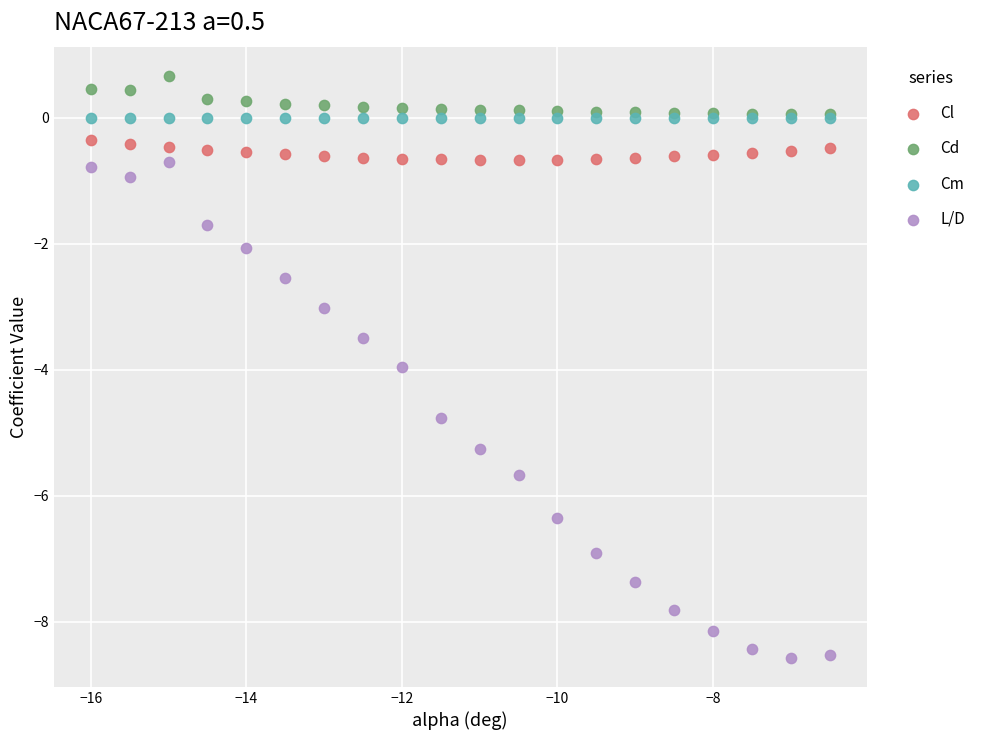

Which series has the largest Y range (max minus min)?

L/D